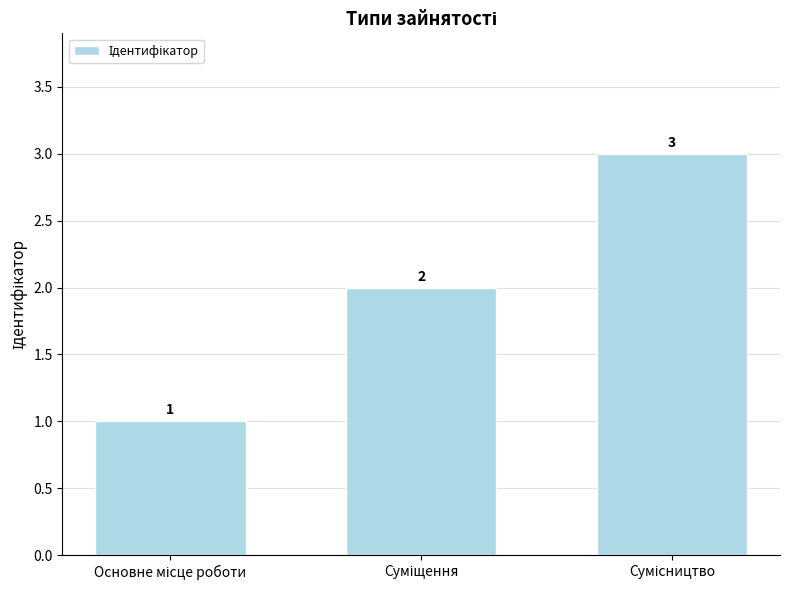

What is the difference between the maximum and second lowest values?

1